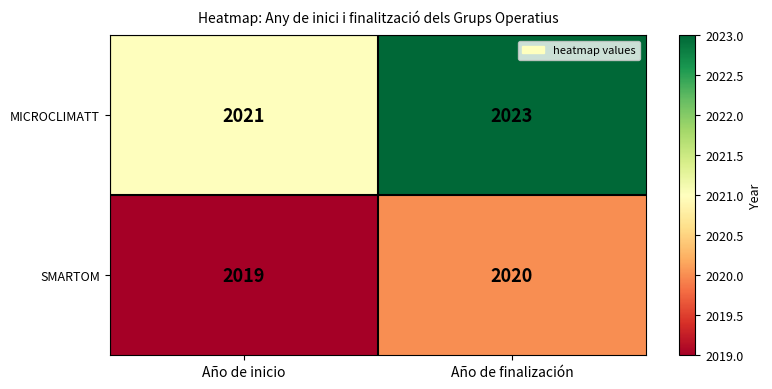

Count the number of data series in this chart.

2